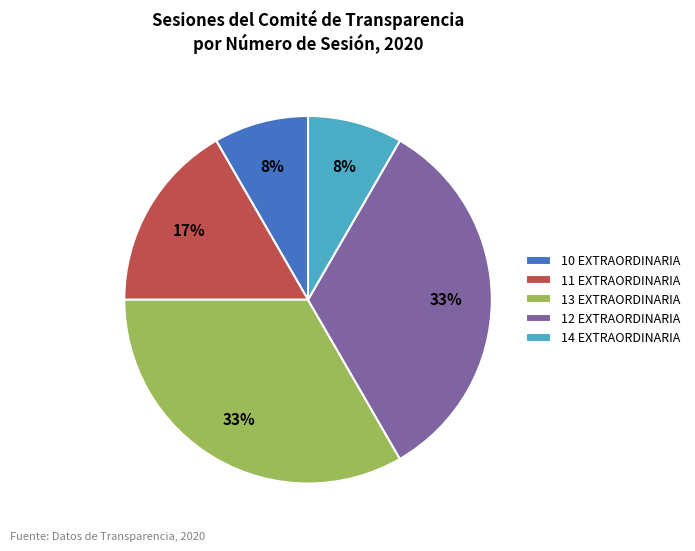

Does any single category account for the majority?

No